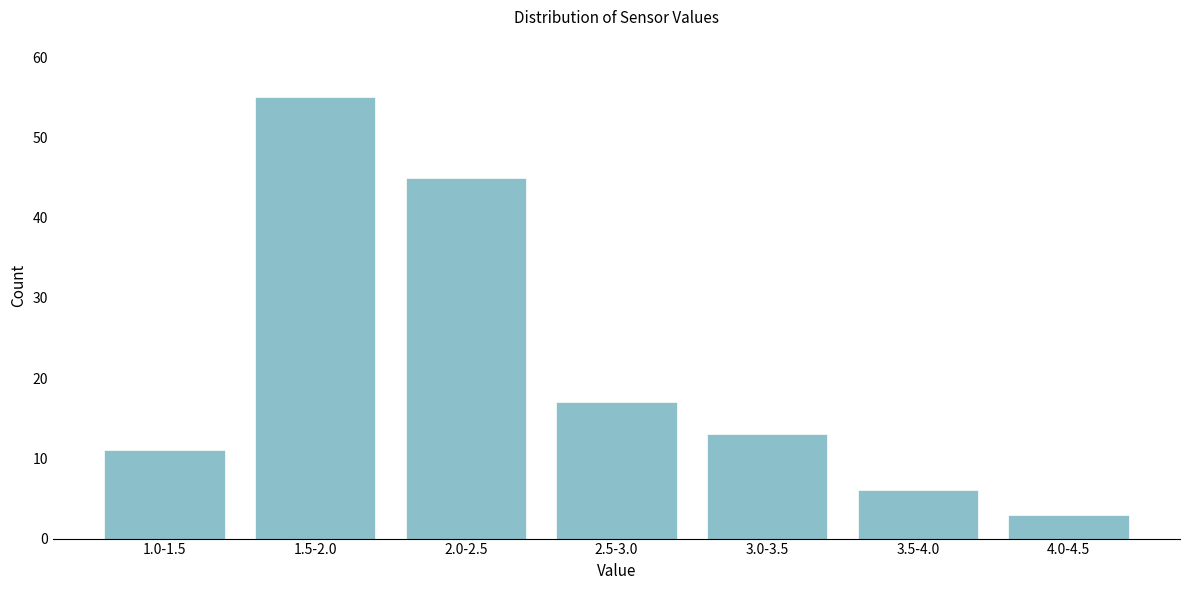

Reading left to right, what are all the values shown in this chart?

1.0-1.5=11	1.5-2.0=55	2.0-2.5=45	2.5-3.0=17	3.0-3.5=13	3.5-4.0=6	4.0-4.5=3